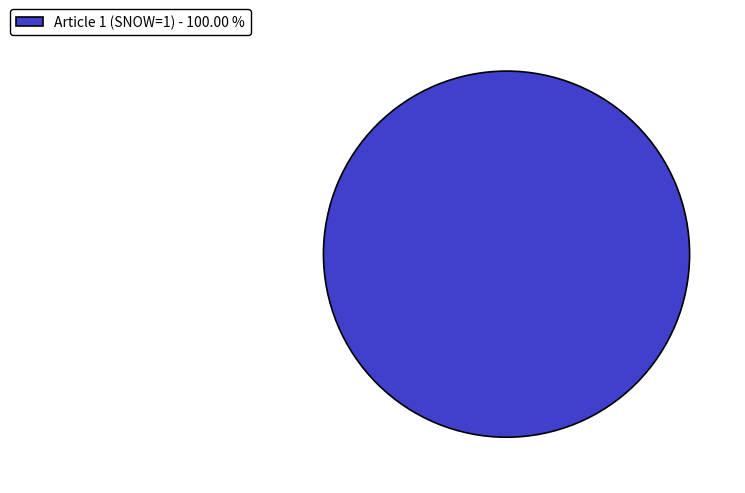

Does any single category account for the majority?

Yes